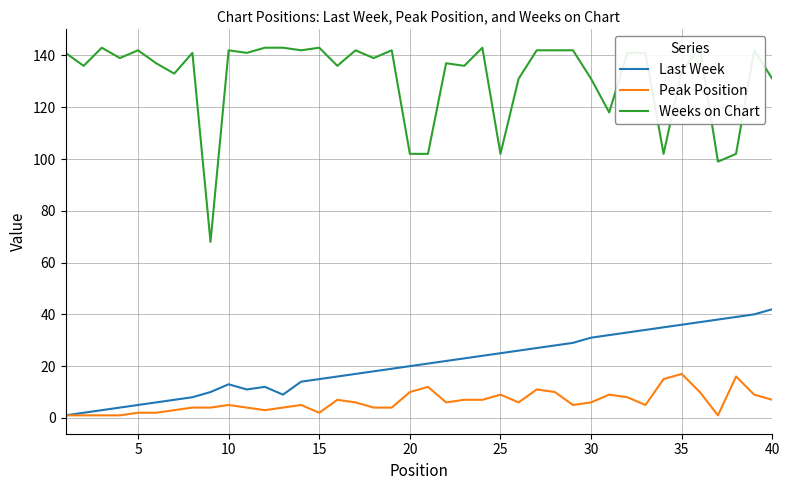

Which series has the widest spread of values?

Weeks on Chart